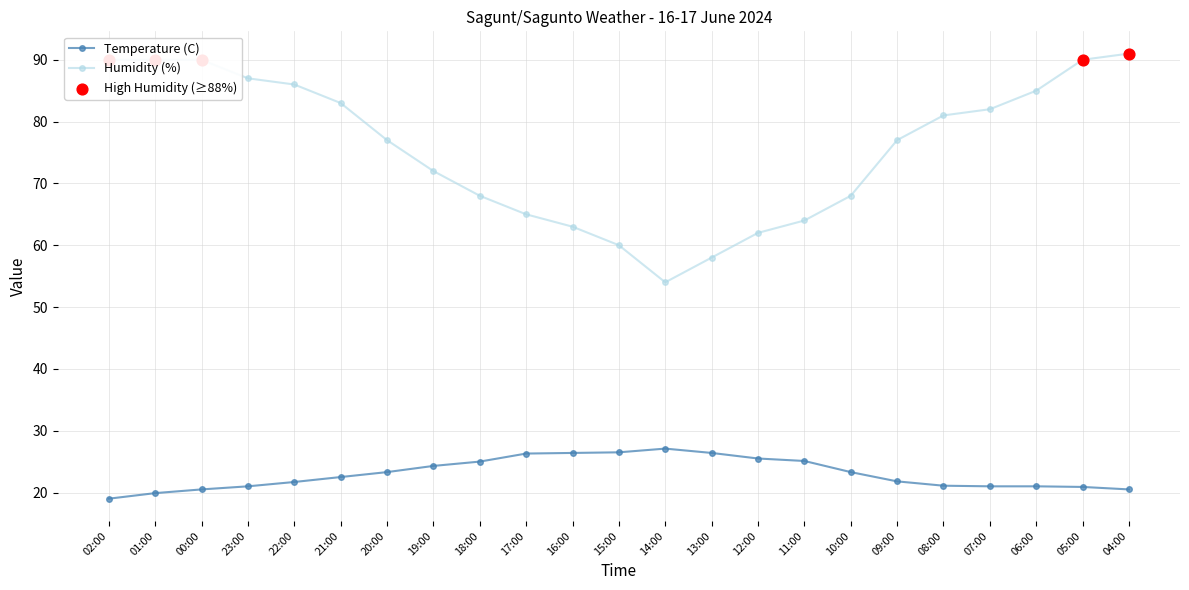

Which series has the widest spread of values?

Humidity (%)